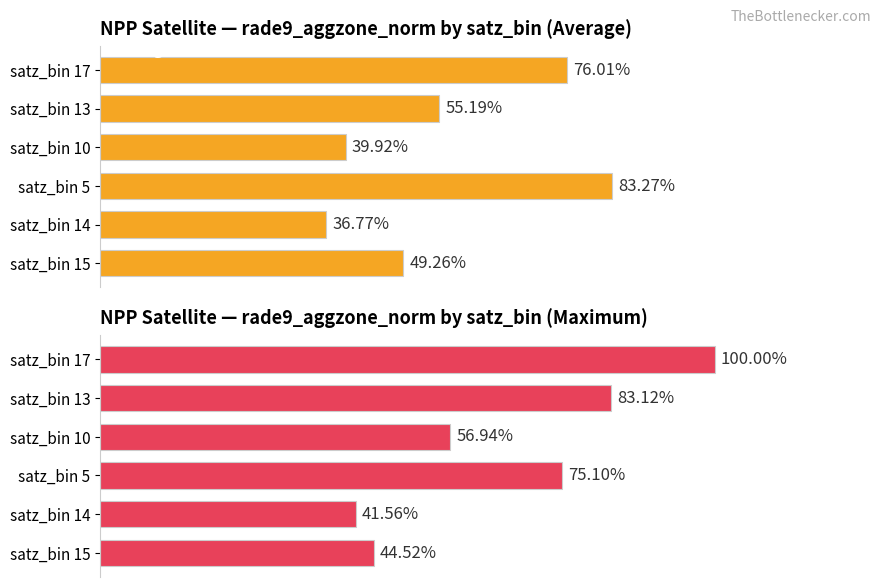

Rank the series at satz_bin 17 from lowest to highest value.

Average utilization, Maximum utilization